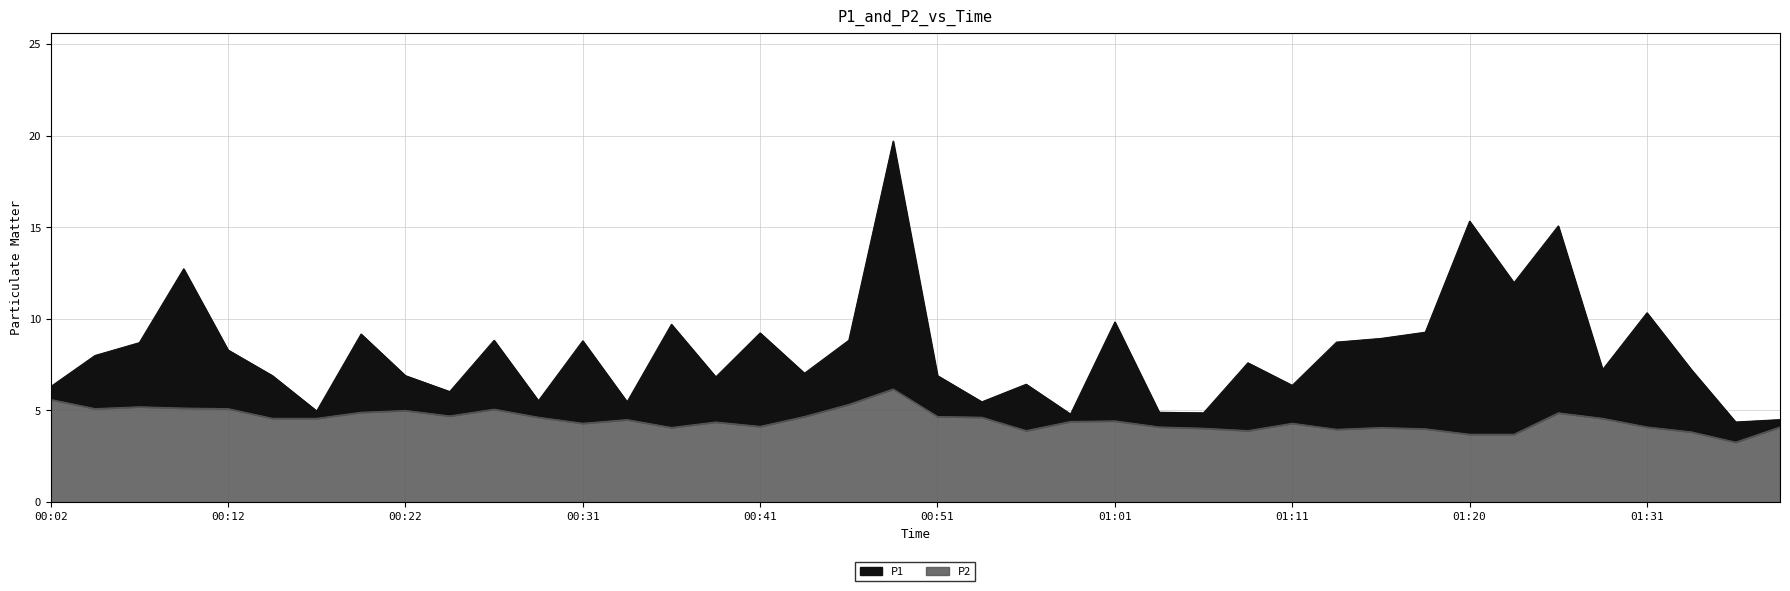

How many interior local valleys does the P2 series have?

9